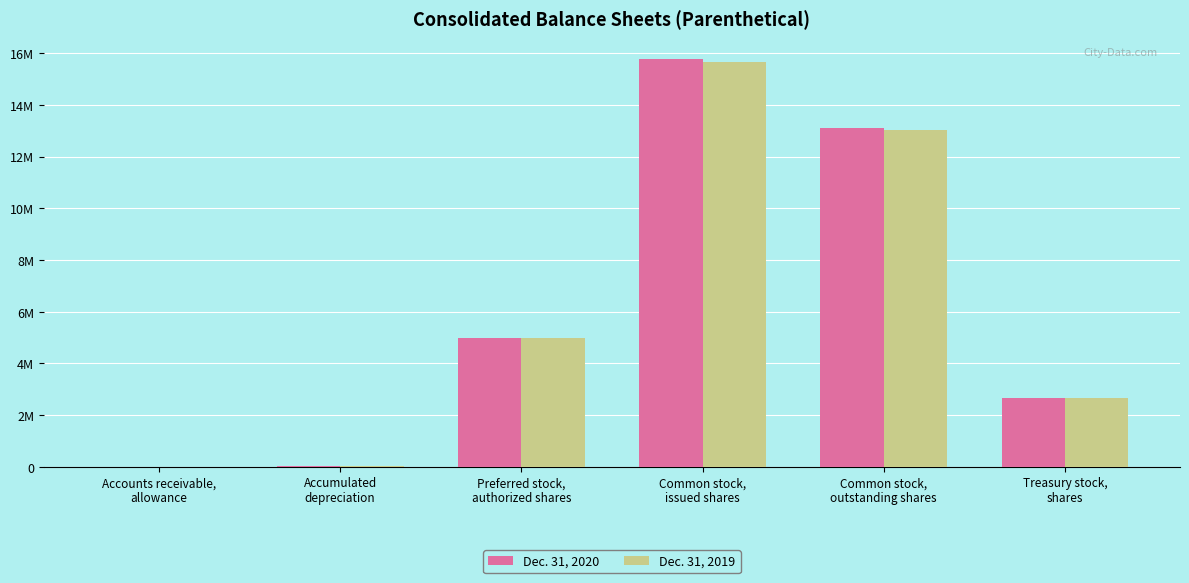

The Dec. 31, 2019 series shows 1794775 at Preferred stock,
authorized shares. True or false?

False